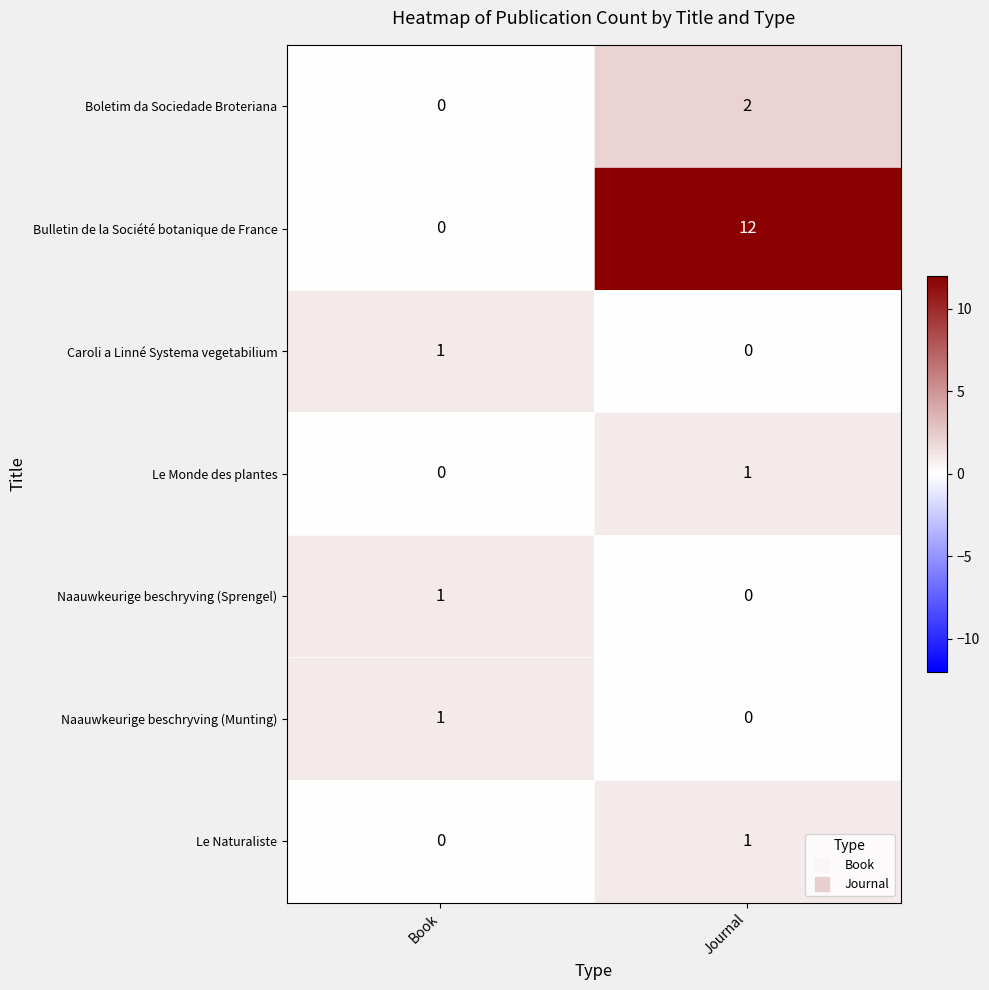

Which series has the largest total across all categories?

Bulletin de la Société botanique de France